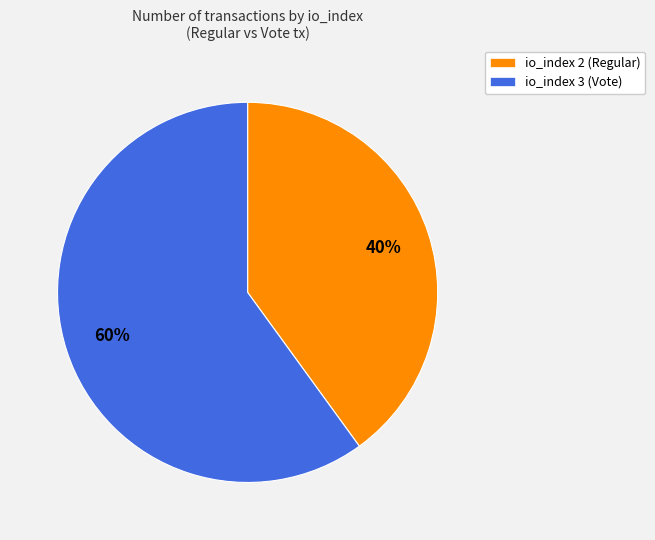

Is there any slice that represents more than half of the pie?

Yes